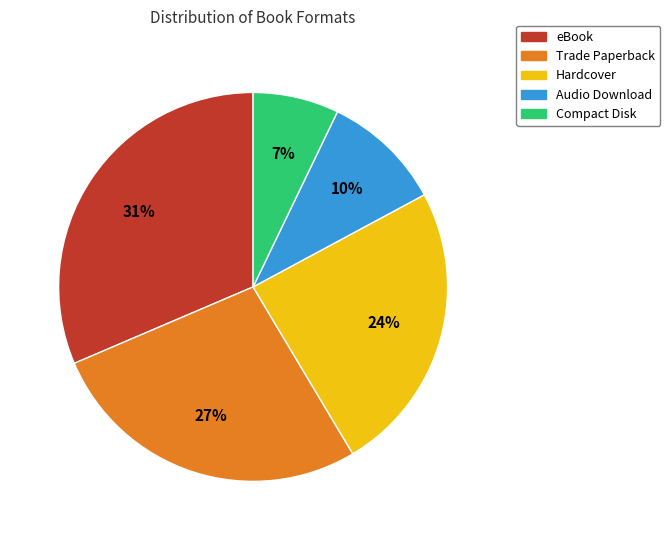

Which has a higher value, Trade Paperback or eBook?

eBook